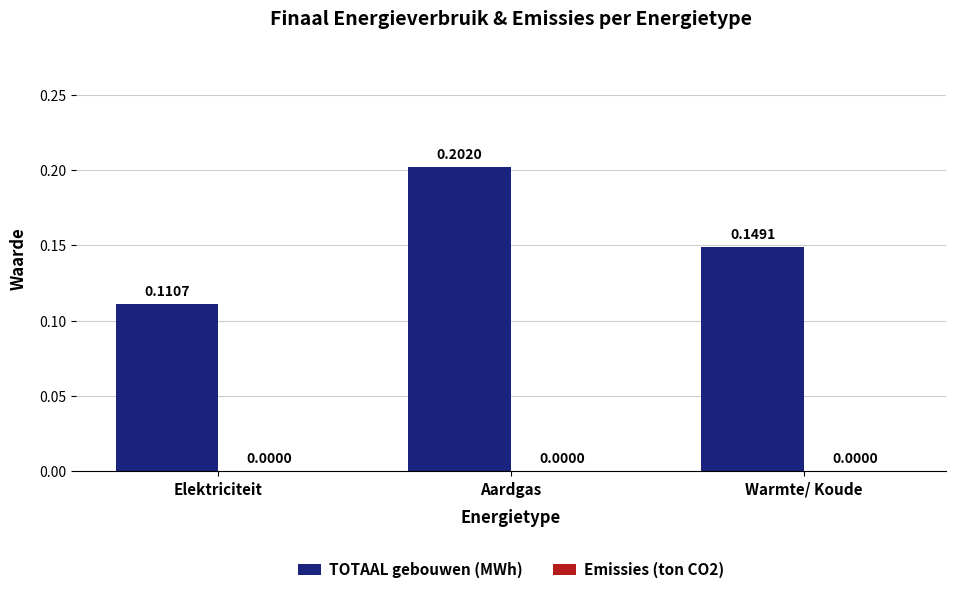

How many series are shown in this chart?

1